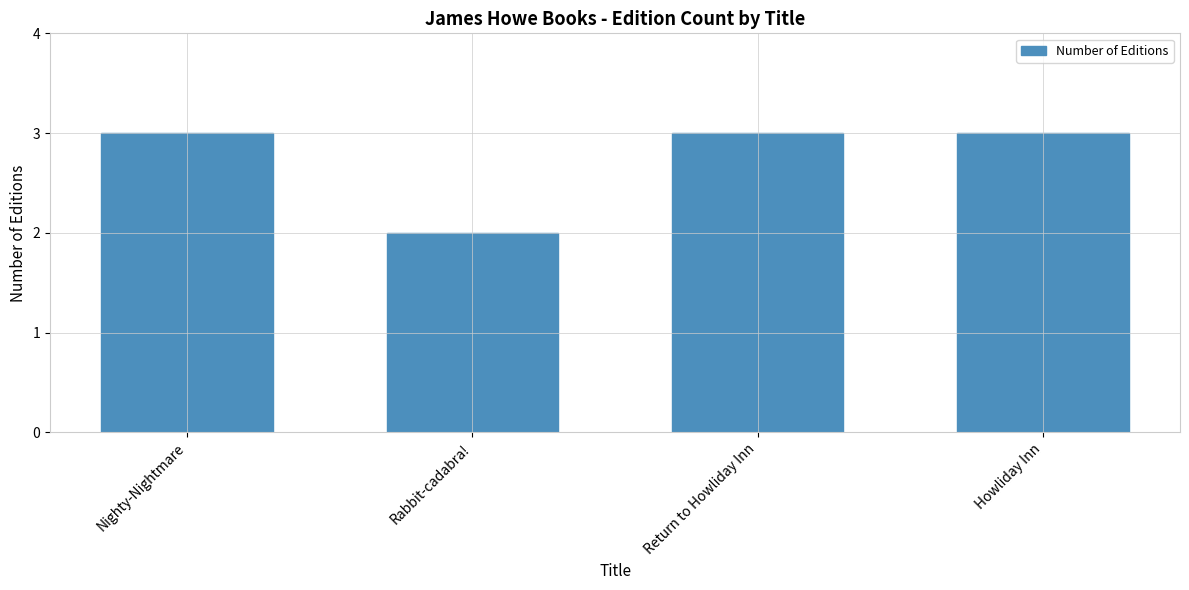

True or false: the data shows 4 at Howliday Inn.

False